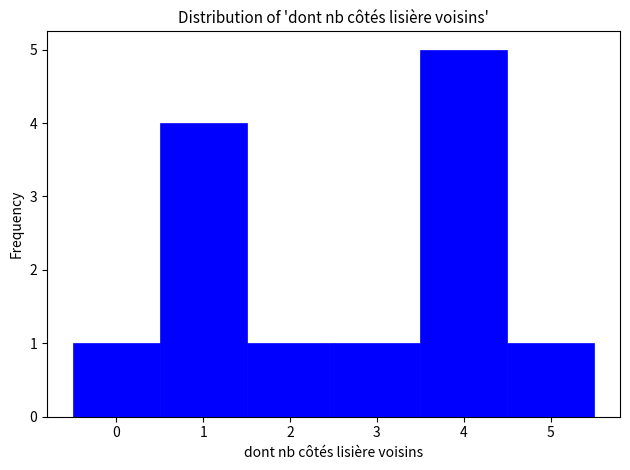

Which range on the x-axis has the tallest bar?

3.5 to 4.5